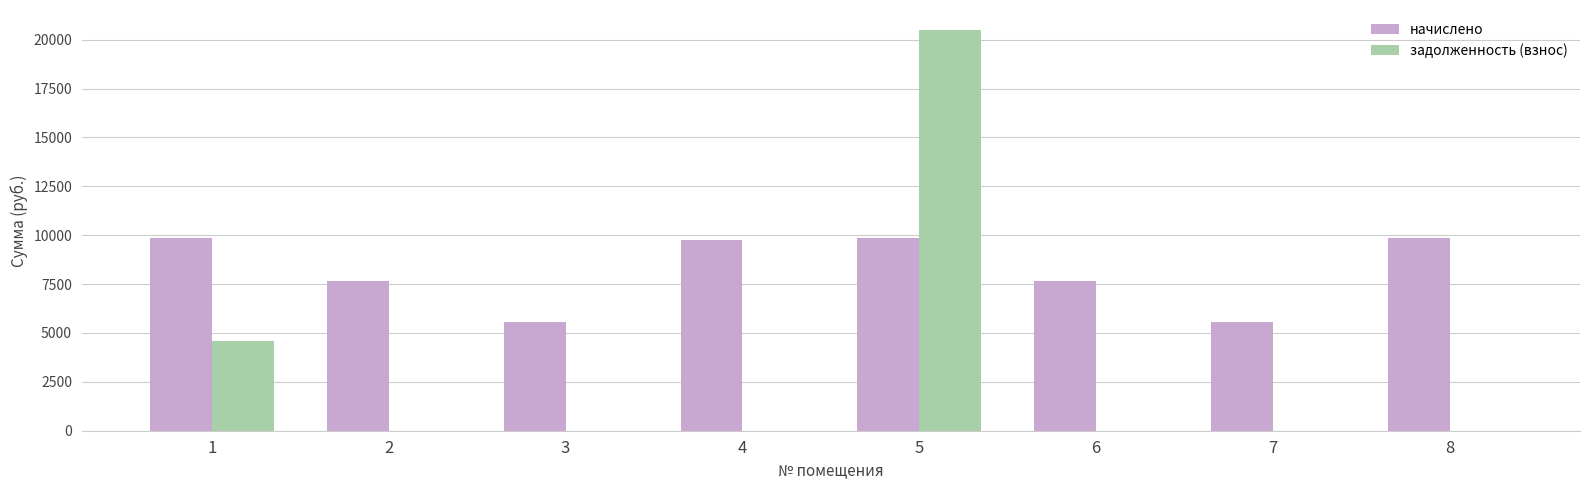

At which category is the sum across all series the highest?

5